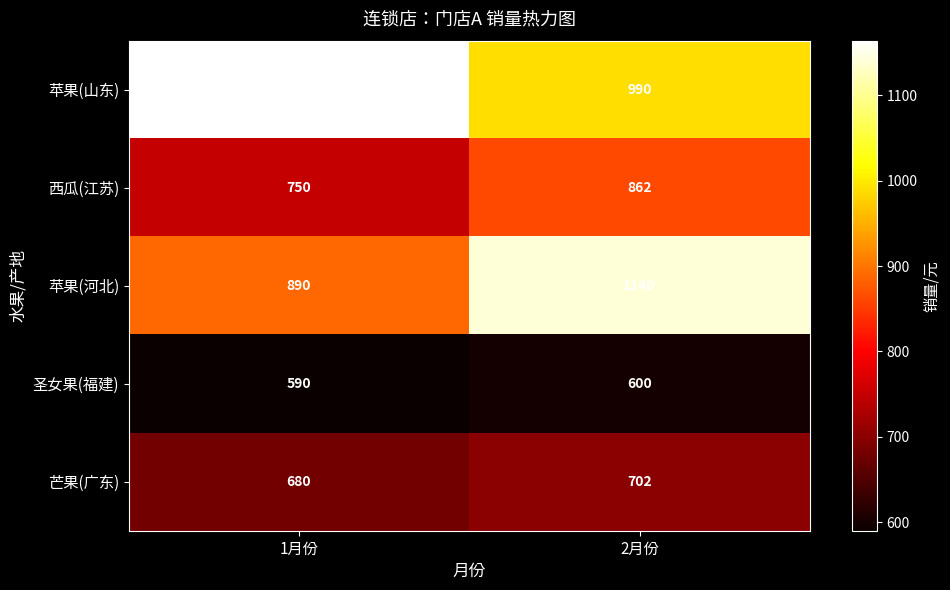

How many distinct data groups are displayed?

5